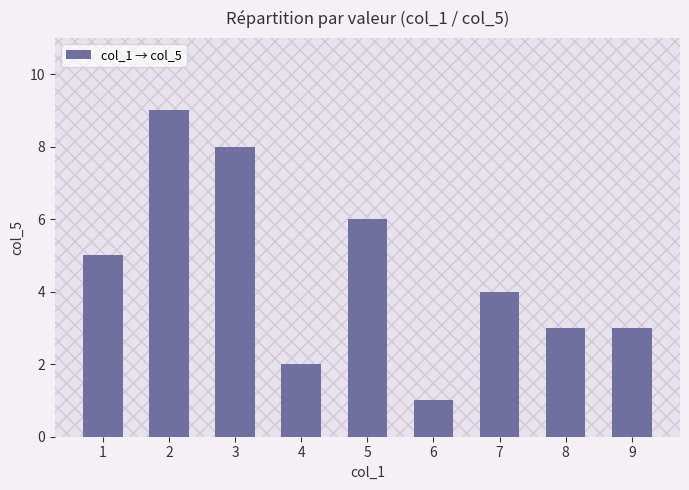

Reading left to right, transcribe all the data shown in this chart.

5	9	8	2	6	1	4	3	3